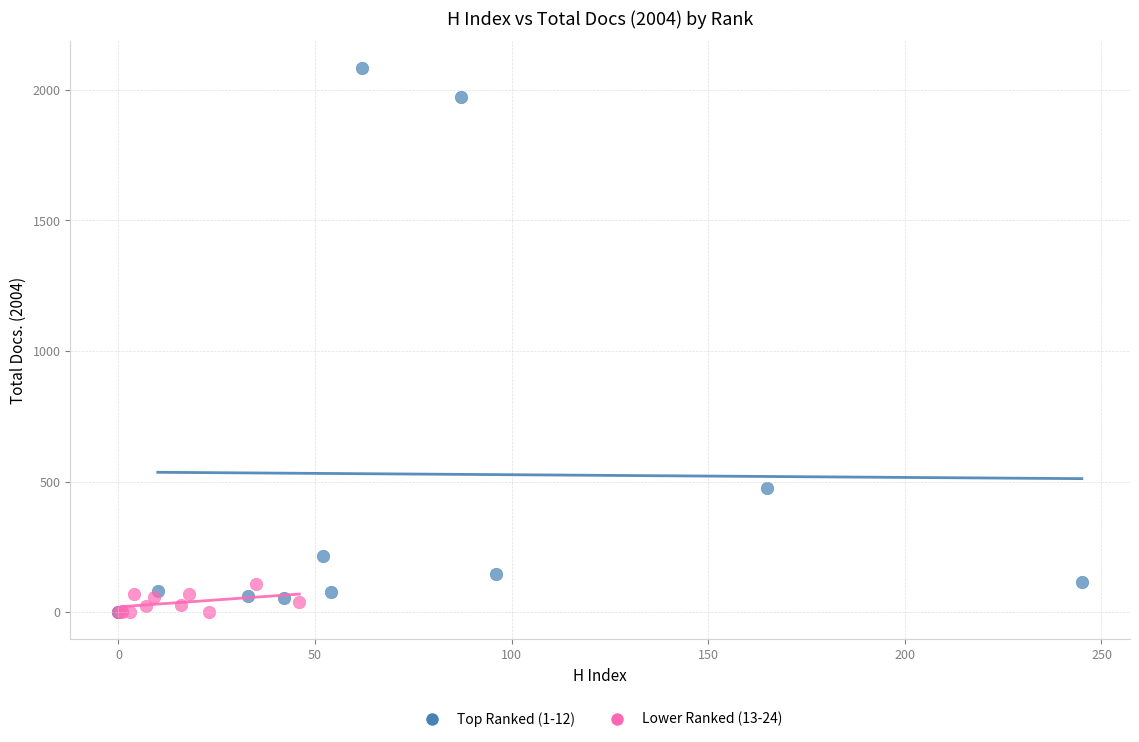

Which series has the widest spread of Y values?

Top Ranked (1-12)